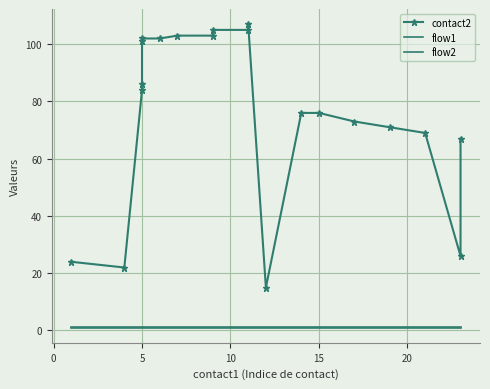

Is the value of flow1 at 17 greater than the value of flow2 at 18?

No